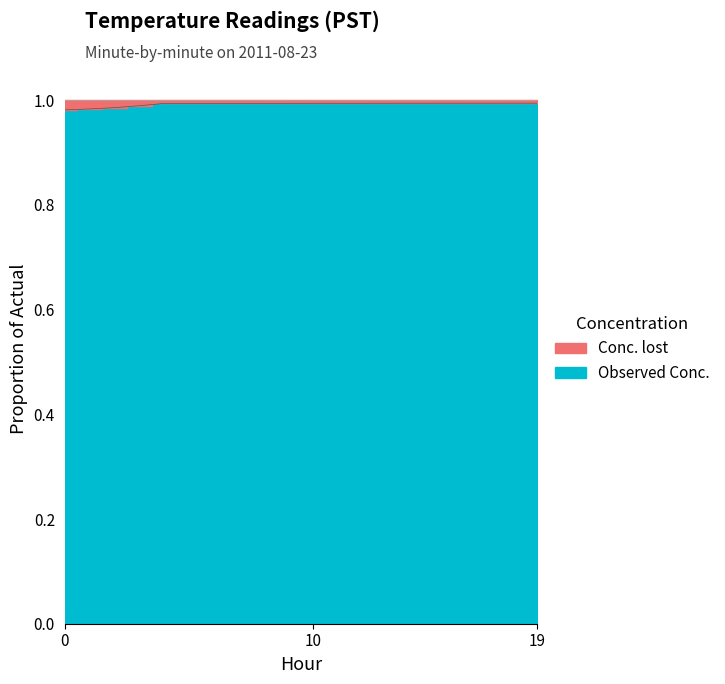

Rank the categories by value from highest to lowest.

19, 18, 17, 16, 15, 14, 13, 12, 11, 10, 9, 8, 7, 6, 5, 4, 3, 2, 1, 0